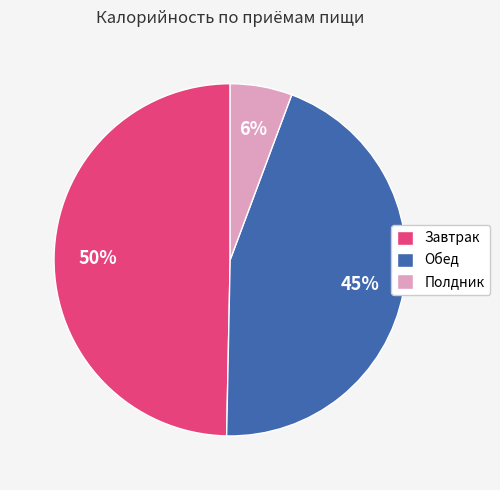

Is there any slice that represents more than half of the pie?

No